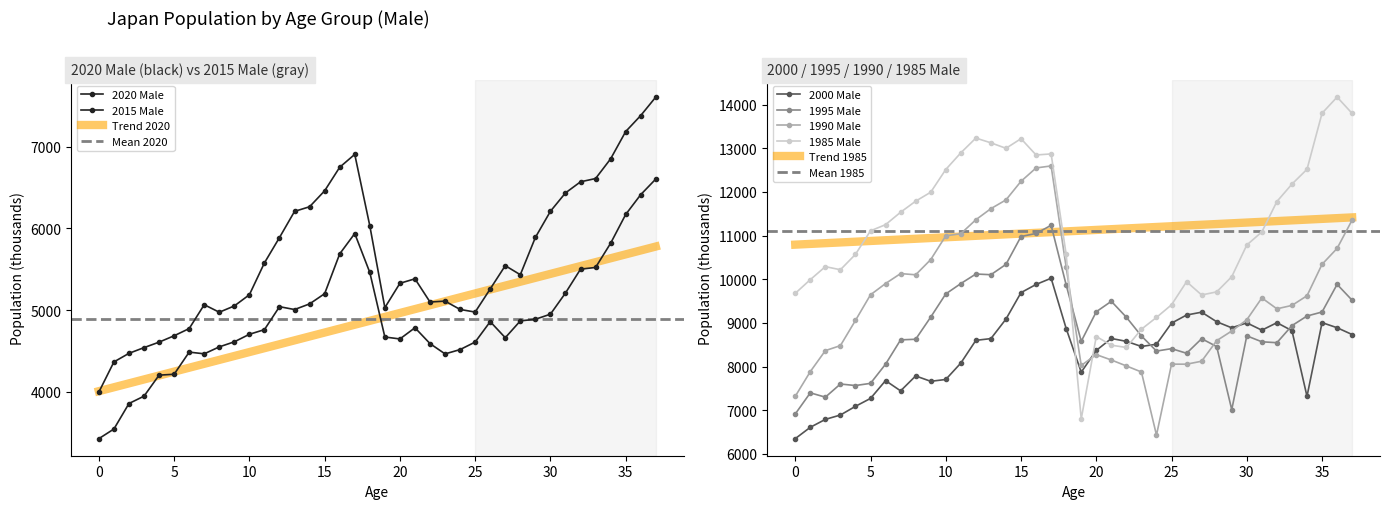

True or false: 1990 Male has a value of 17499 at 13.

False